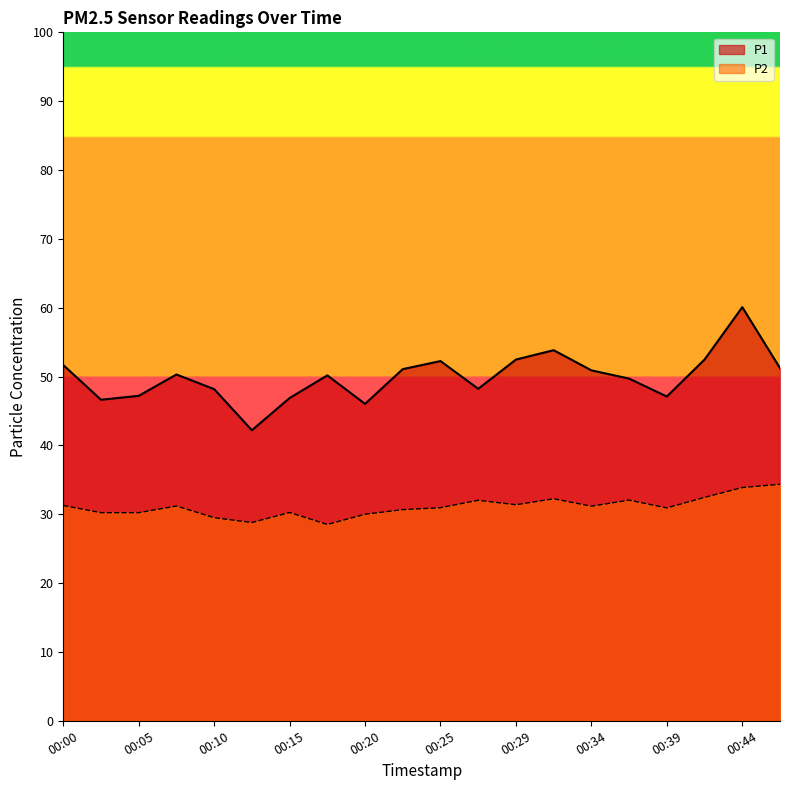

What is the average value of the P2 series?

31.1